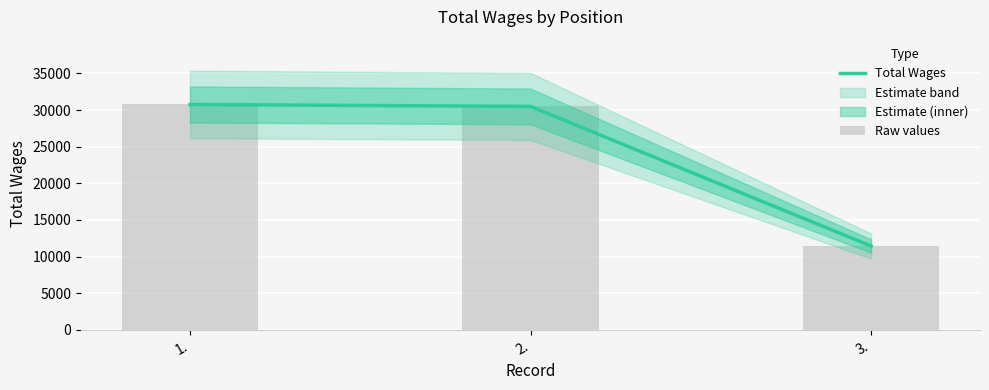

Between 3. and 2., which is larger?

2.